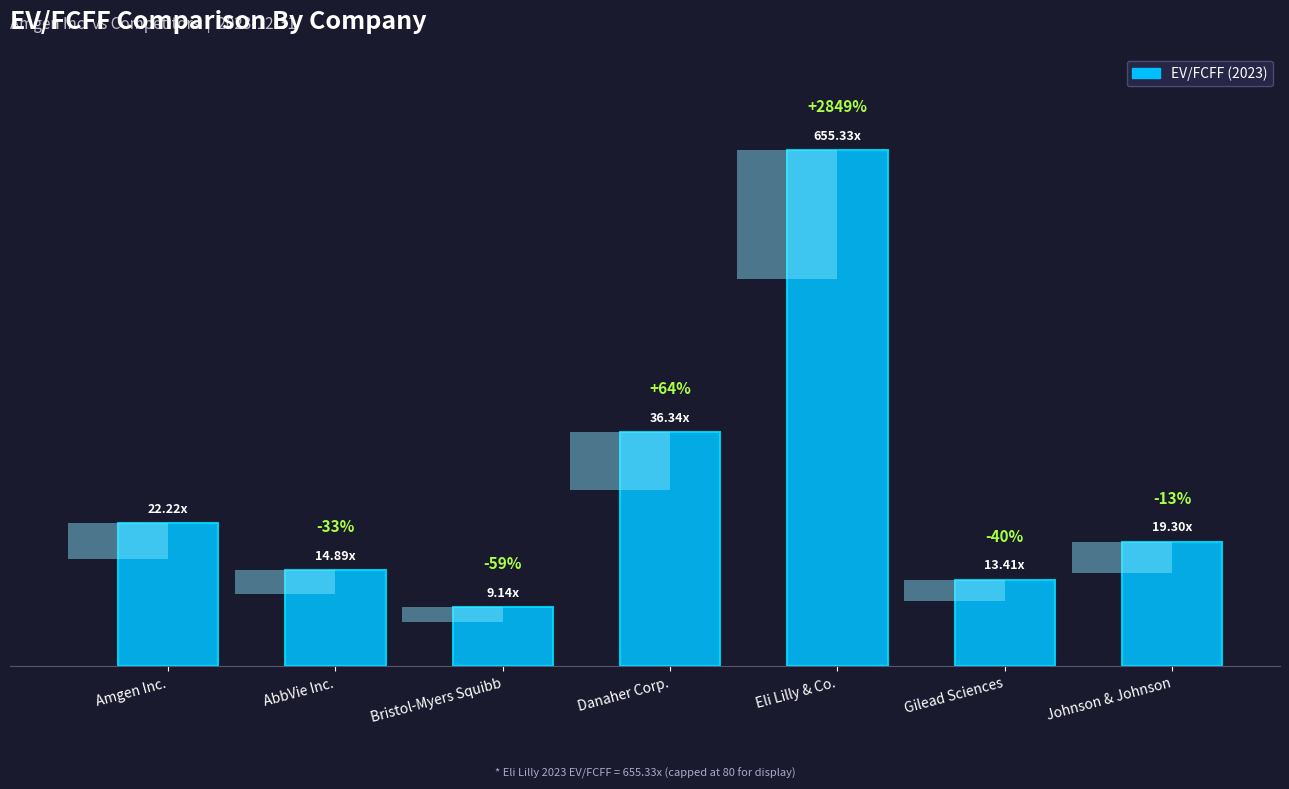

List the labels in order of value, largest first.

Eli Lilly & Co., Danaher Corp., Amgen Inc., Johnson & Johnson, AbbVie Inc., Gilead Sciences, Bristol-Myers Squibb